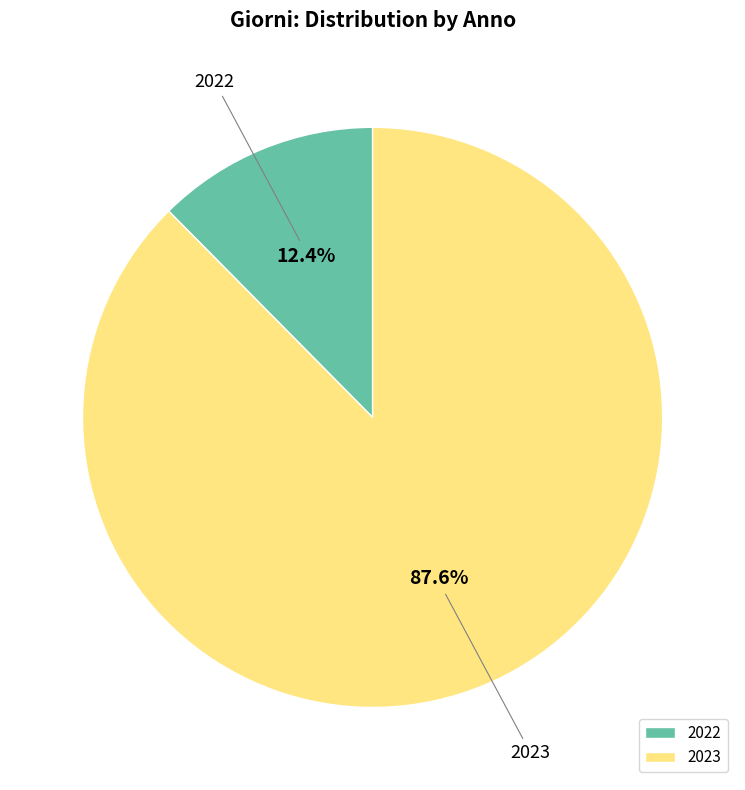

What is the majority slice?

2023